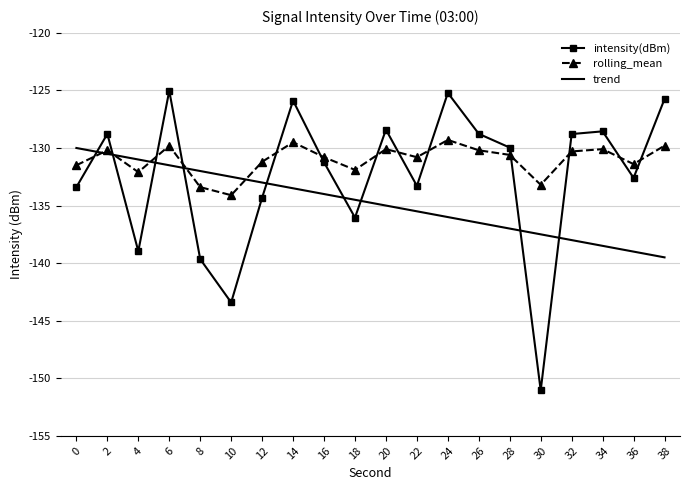

Which series has the largest total across all categories?

rolling_mean